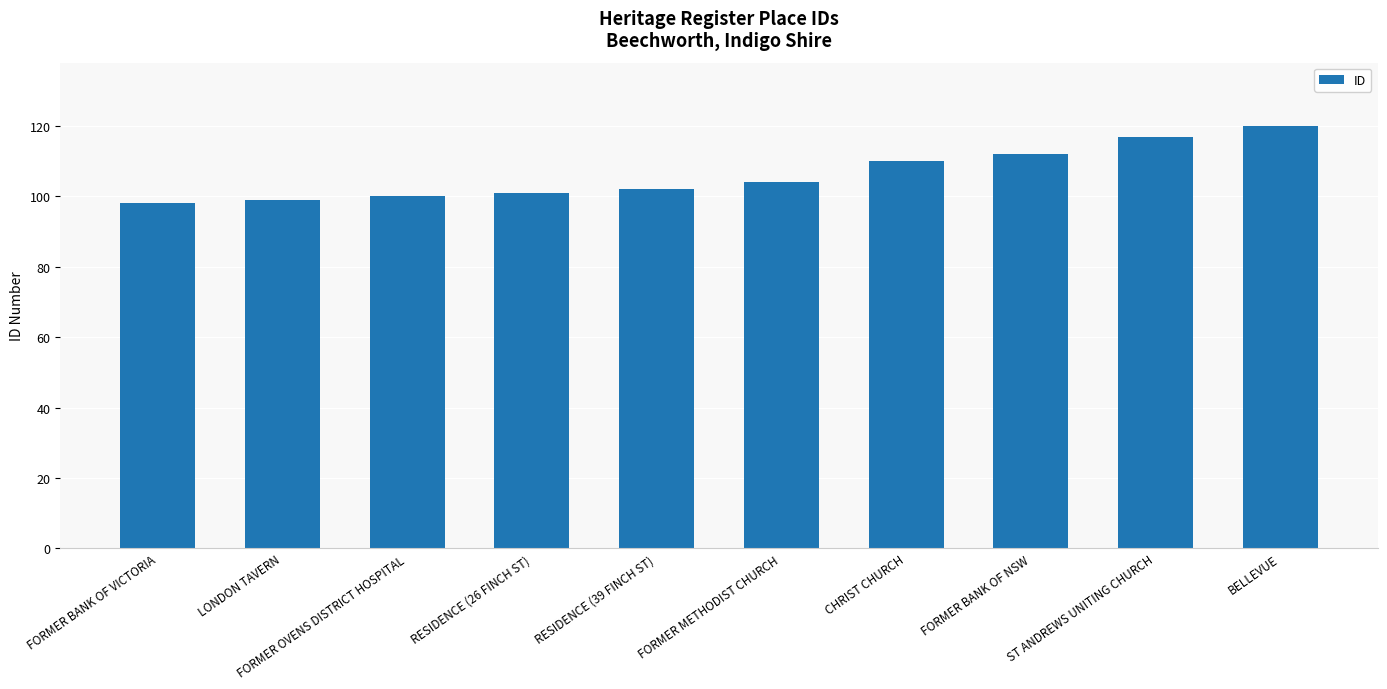

True or false: the data shows 98 at FORMER BANK OF VICTORIA.

True